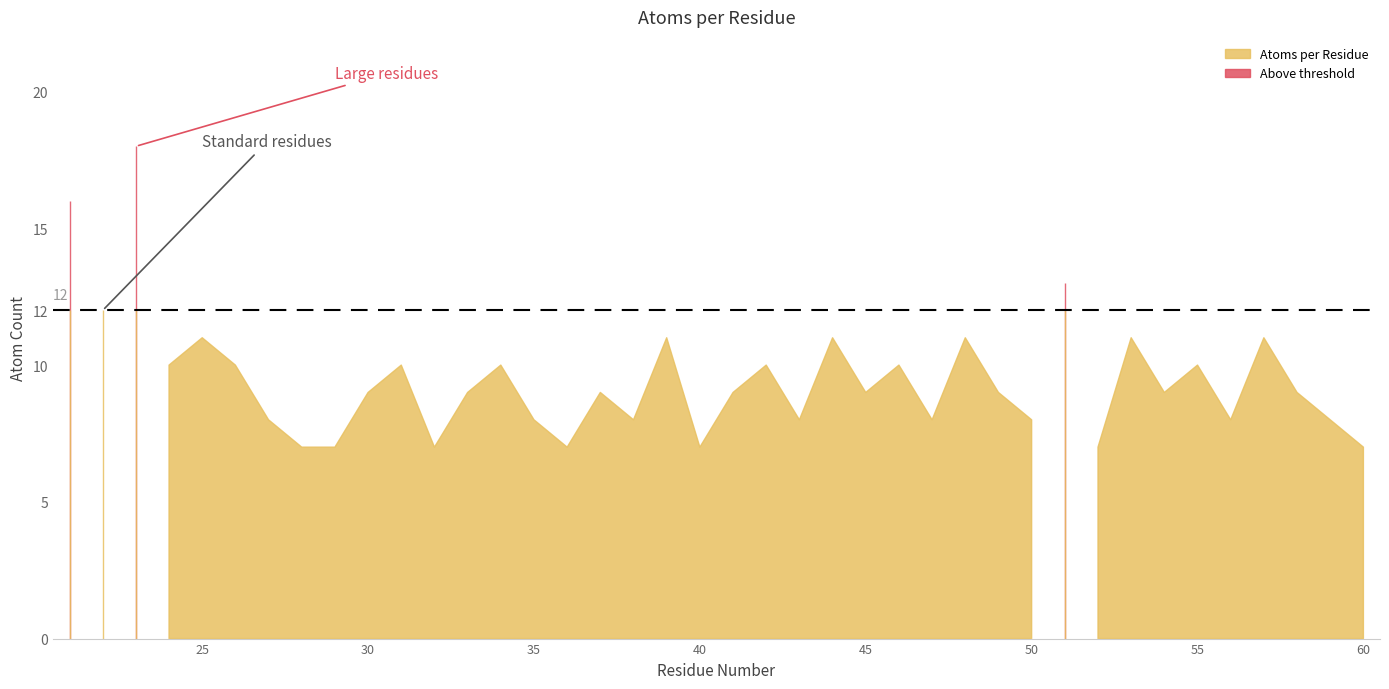

How many interior local peaks (higher than both neighbors) does the data have?

14